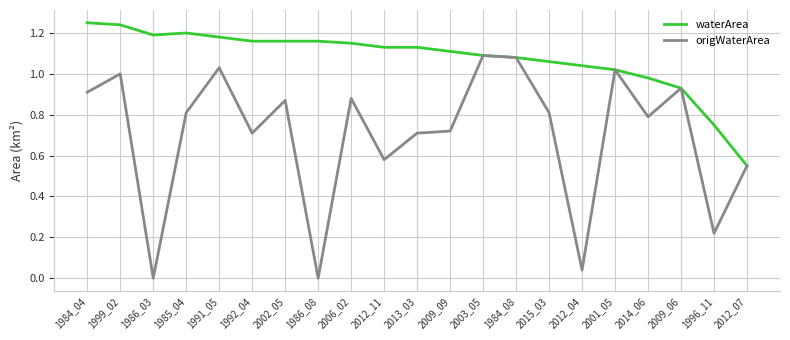

True or false: origWaterArea has more than 0 interior local peaks.

True